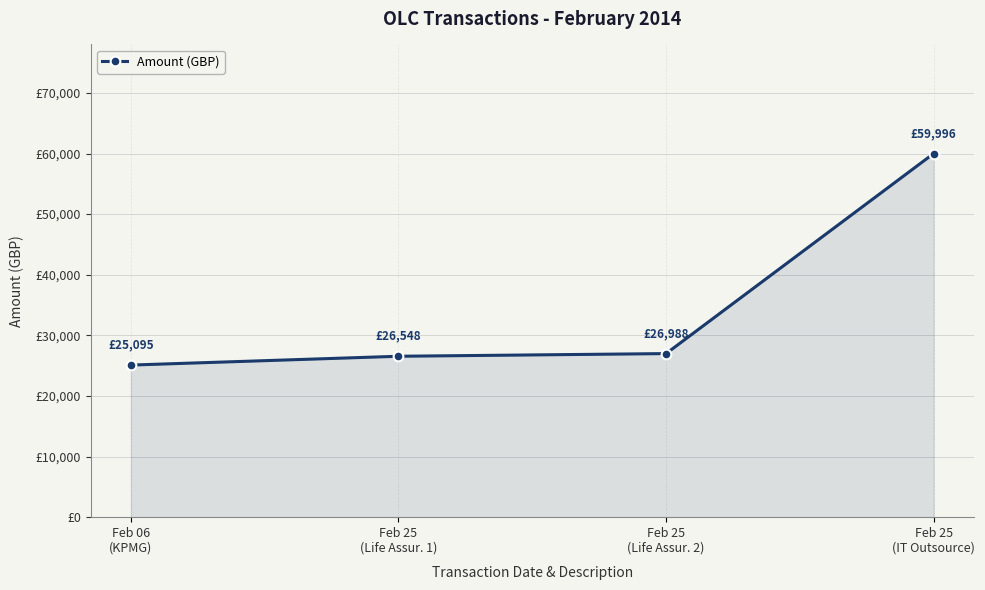

At which category does the chart reach its minimum across all series?

Feb 06
(KPMG)